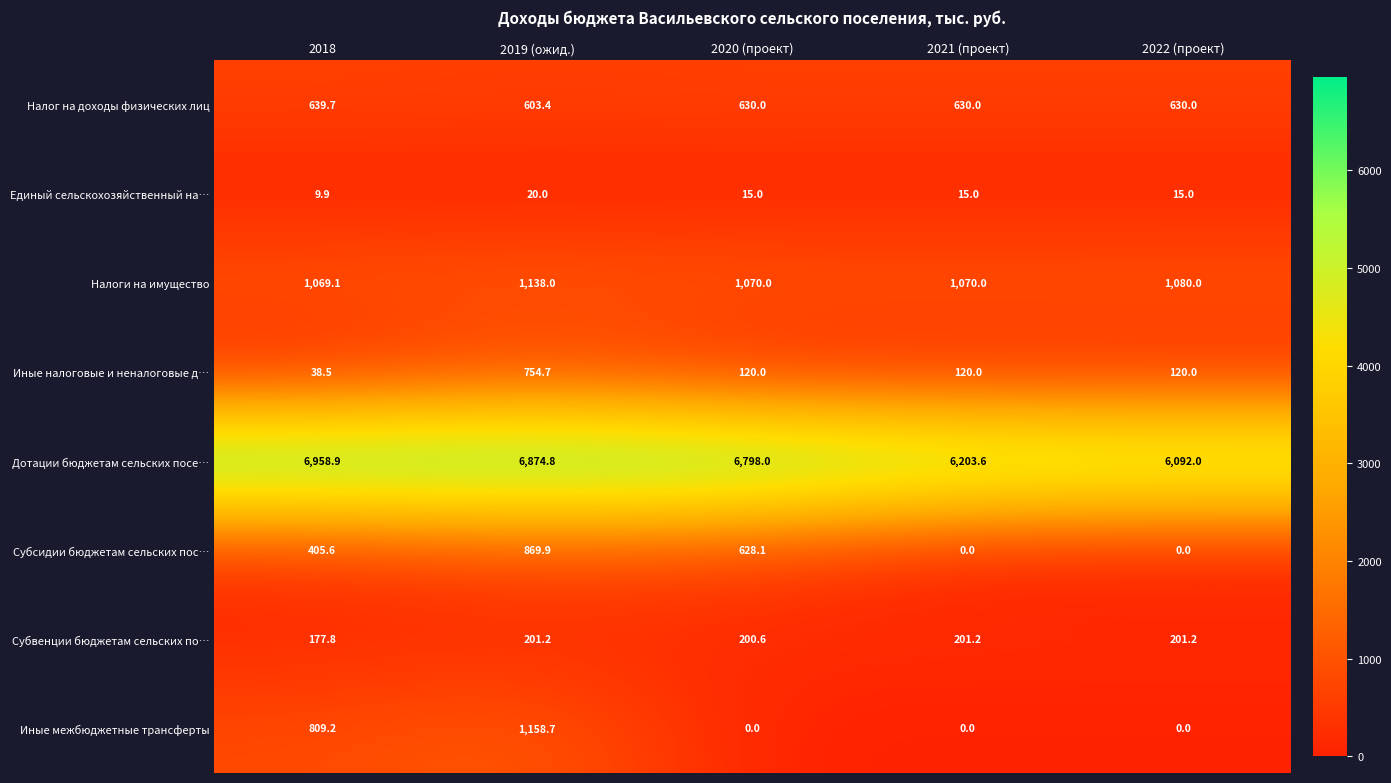

True or false: Иные межбюджетные трансферты has a value of 290.2 at 2018.

False